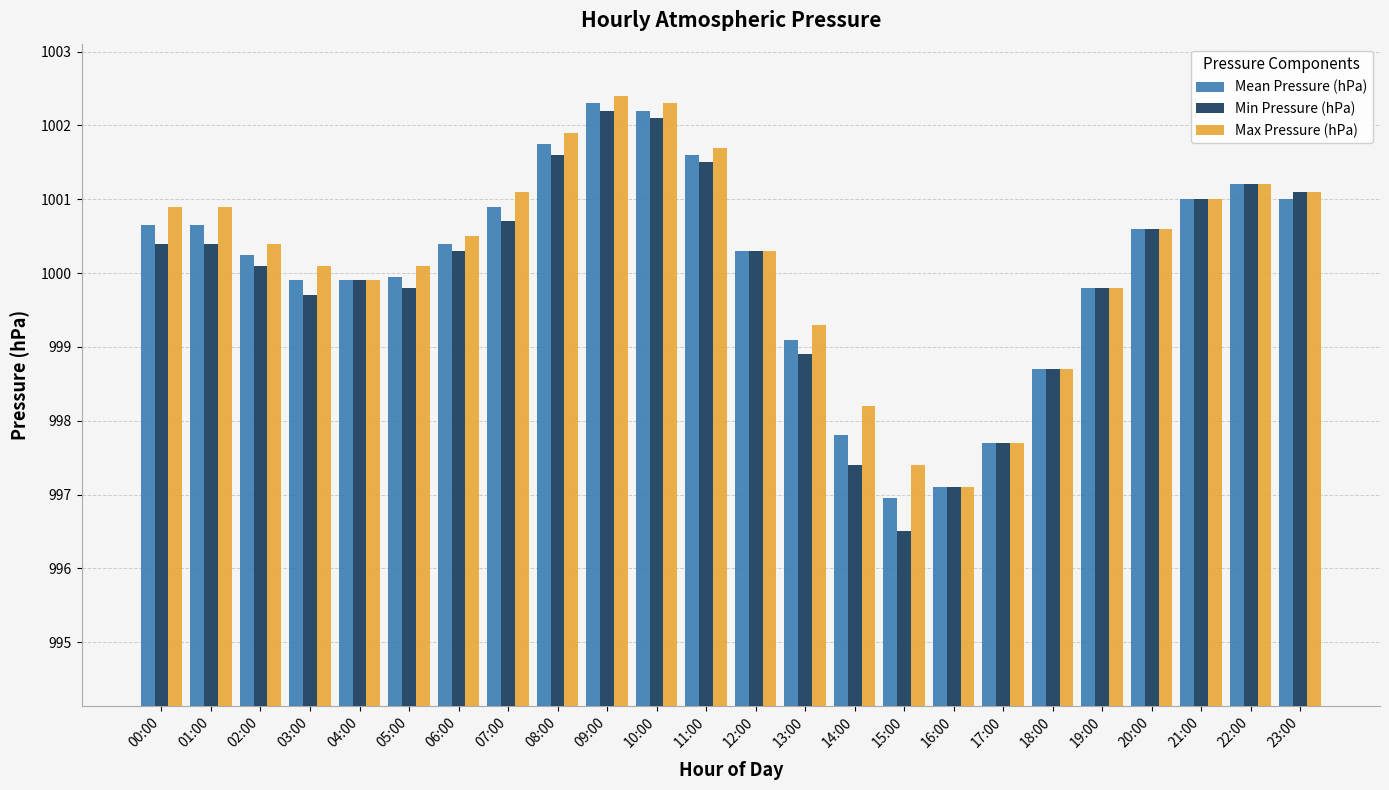

Which series changed the most between 14:00 and 21:00?

Min Pressure (hPa)